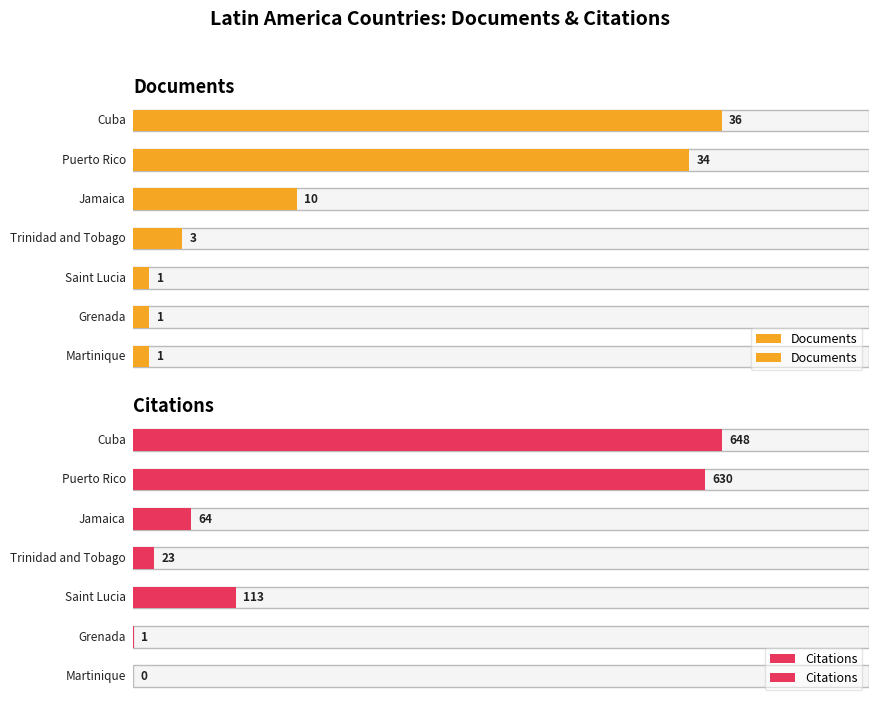

At which label is Documents closest to 18?

Jamaica